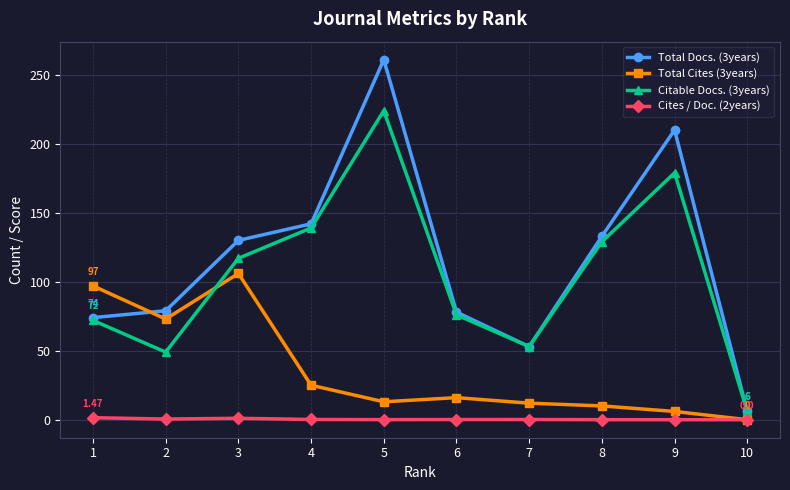

In Total Docs. (3years), how many points are higher than both neighbors (excluding endpoints)?

2